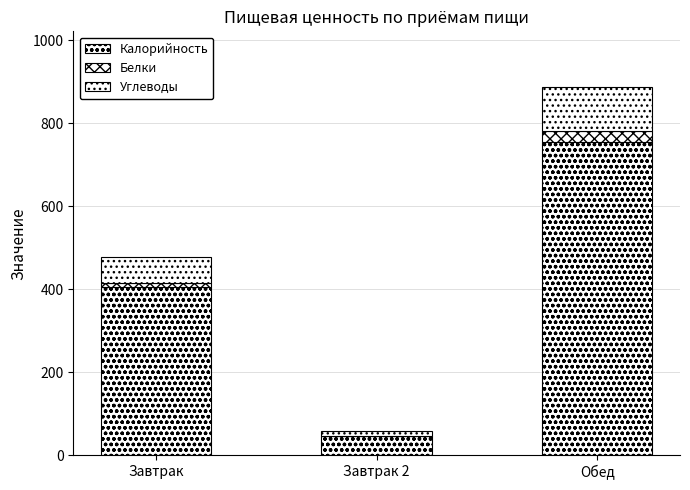

What is the difference between the maximum and minimum values in the Углеводы series?

97.1